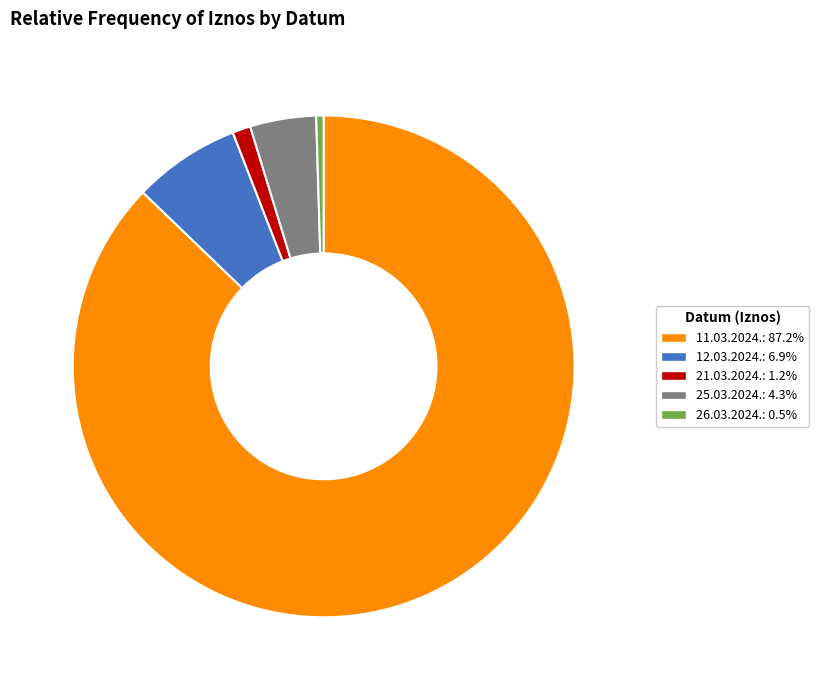

How many slices are in this pie chart?

5